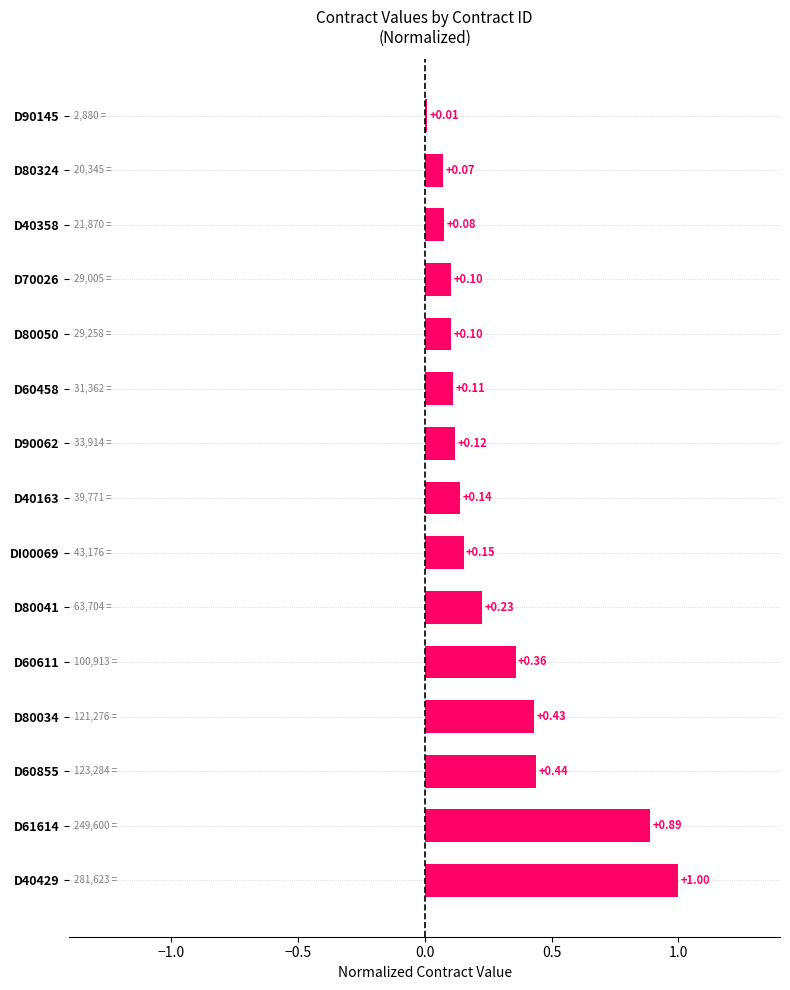

What is the sum of all values?

4.2